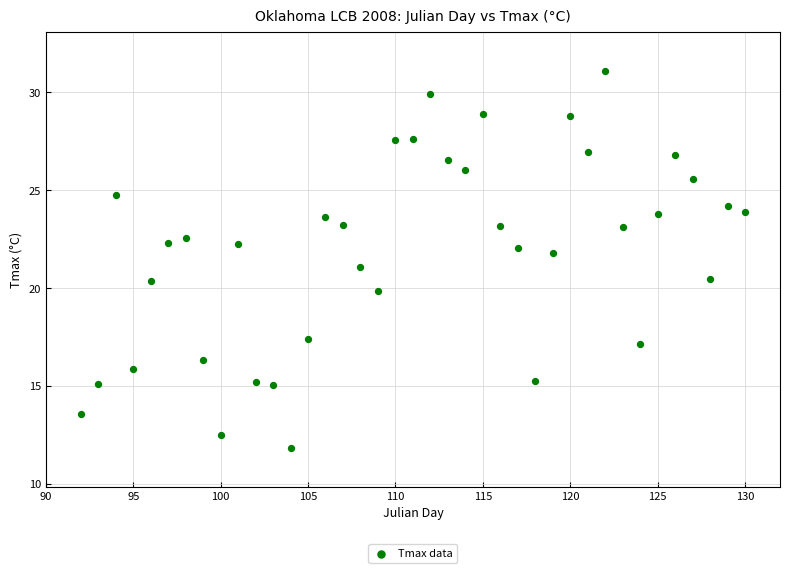

What is the range of Y values (max minus min)?

19.2